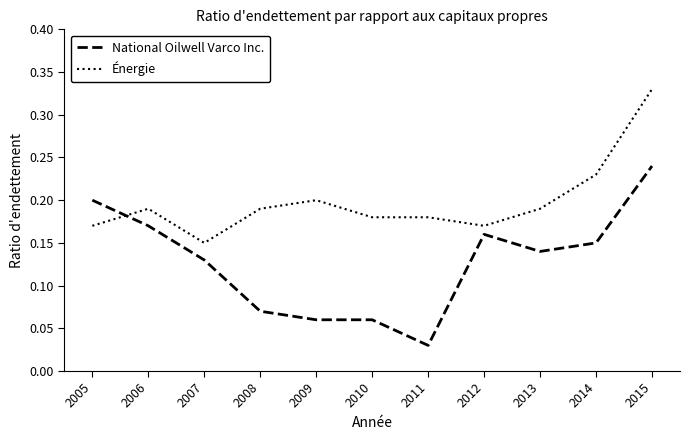

True or false: National Oilwell Varco Inc. and Énergie cross at least once.

True